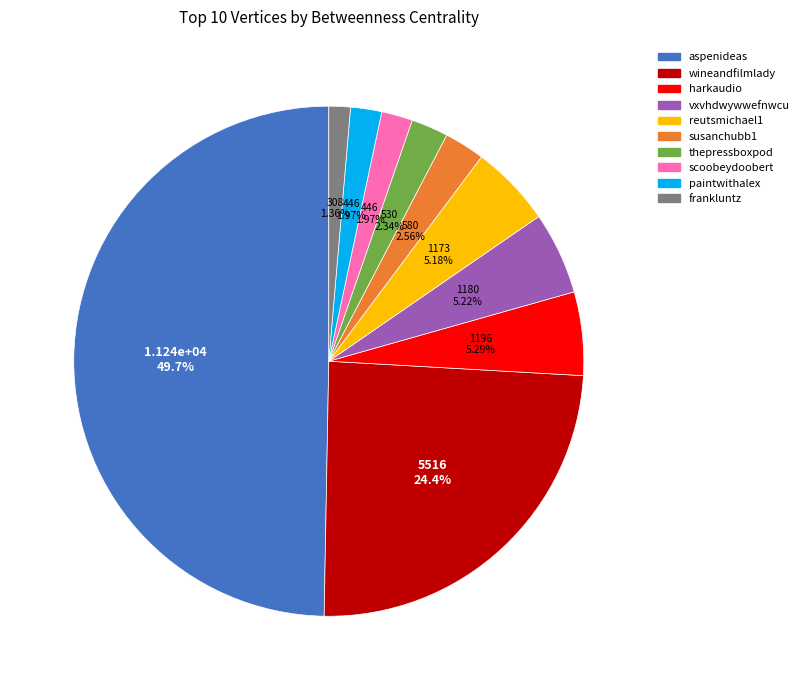

To the nearest percent, what portion does wineandfilmlady represent?

24%